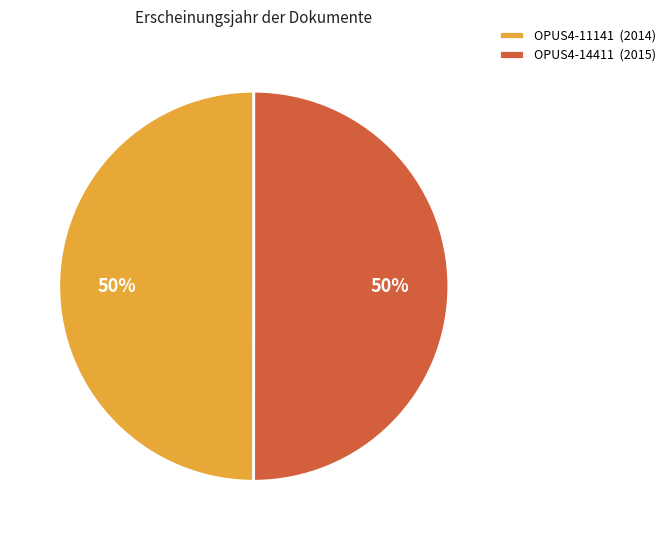

How many segments does this pie chart have?

2